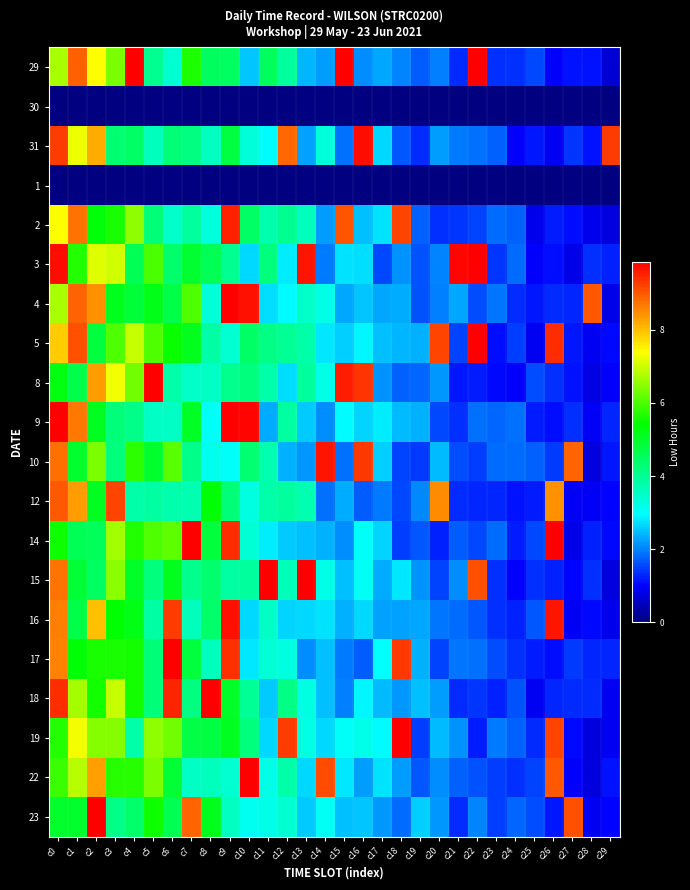

Reading right to left, list all the values displayed in this chart.

29: c29=0.7	c28=1.1	c27=1.2	c26=1.0	c25=1.6	c24=1.4	c23=1.4	c22=10.2	c21=1.3	c20=2.0	c19=1.7	c18=2.0	c17=2.3	c16=2.1	c15=9.9	c14=2.2	c13=2.4	c12=3.9	c11=4.5	c10=2.5	c9=4.5	c8=4.5	c7=5.6	c6=3.4	c5=4.0	c4=10.2	c3=6.4	c2=7.4	c1=8.9	c0=6.7
30: c29=0.0	c28=0.0	c27=0.0	c26=0.0	c25=0.0	c24=0.0	c23=0.0	c22=0.0	c21=0.0	c20=0.0	c19=0.0	c18=0.0	c17=0.0	c16=0.0	c15=0.0	c14=0.0	c13=0.0	c12=0.0	c11=0.0	c10=0.0	c9=0.0	c8=0.0	c7=0.0	c6=0.0	c5=0.0	c4=0.0	c3=0.0	c2=0.0	c1=0.0	c0=0.0
31: c29=9.2	c28=1.1	c27=1.4	c26=0.9	c25=1.2	c24=1.0	c23=1.8	c22=1.9	c21=2.0	c20=2.2	c19=1.3	c18=1.7	c17=2.7	c16=9.7	c15=1.9	c14=3.3	c13=2.3	c12=8.8	c11=2.9	c10=3.3	c9=4.8	c8=3.6	c7=4.2	c6=4.3	c5=3.6	c4=4.4	c3=4.3	c2=8.2	c1=7.3	c0=9.2
1: c29=0.0	c28=0.0	c27=0.0	c26=0.0	c25=0.0	c24=0.0	c23=0.0	c22=0.0	c21=0.0	c20=0.0	c19=0.0	c18=0.0	c17=0.0	c16=0.0	c15=0.0	c14=0.0	c13=0.0	c12=0.0	c11=0.0	c10=0.0	c9=0.0	c8=0.0	c7=0.0	c6=0.0	c5=0.0	c4=0.0	c3=0.0	c2=0.0	c1=0.0	c0=0.0
2: c29=0.7	c28=0.9	c27=1.1	c26=1.2	c25=0.9	c24=1.7	c23=1.8	c22=1.5	c21=1.4	c20=1.4	c19=1.7	c18=9.2	c17=2.7	c16=2.5	c15=9.0	c14=2.2	c13=3.6	c12=4.0	c11=3.7	c10=4.4	c9=9.5	c8=3.3	c7=3.9	c6=3.5	c5=4.3	c4=6.5	c3=5.6	c2=5.3	c1=8.7	c0=7.4
3: c29=1.2	c28=1.4	c27=0.8	c26=1.1	c25=1.0	c24=1.8	c23=1.4	c22=10.0	c21=9.8	c20=2.0	c19=1.6	c18=2.1	c17=1.5	c16=2.7	c15=2.8	c14=1.9	c13=9.7	c12=2.8	c11=4.2	c10=2.7	c9=4.0	c8=4.6	c7=4.9	c6=4.4	c5=6.0	c4=4.6	c3=7.0	c2=7.1	c1=5.7	c0=9.7
4: c29=0.8	c28=9.0	c27=1.3	c26=1.3	c25=1.2	c24=1.3	c23=1.9	c22=1.6	c21=2.3	c20=2.0	c19=1.7	c18=2.3	c17=2.3	c16=2.5	c15=2.3	c14=3.2	c13=3.5	c12=2.9	c11=2.7	c10=9.7	c9=9.9	c8=3.3	c7=6.0	c6=4.7	c5=5.2	c4=4.9	c3=5.1	c2=8.4	c1=8.9	c0=6.7
5: c29=1.1	c28=0.9	c27=1.2	c26=9.4	c25=0.9	c24=1.5	c23=1.1	c22=9.9	c21=1.5	c20=9.2	c19=2.4	c18=2.4	c17=2.5	c16=2.9	c15=2.6	c14=2.8	c13=3.8	c12=4.0	c11=4.1	c10=4.4	c9=3.4	c8=3.8	c7=5.1	c6=5.5	c5=6.0	c4=7.0	c3=6.0	c2=4.8	c1=9.1	c0=7.9
8: c29=1.0	c28=0.8	c27=1.1	c26=1.4	c25=1.6	c24=1.0	c23=1.0	c22=1.2	c21=1.2	c20=2.2	c19=1.8	c18=1.8	c17=2.1	c16=9.3	c15=9.6	c14=3.2	c13=3.9	c12=2.7	c11=3.8	c10=4.2	c9=4.1	c8=3.5	c7=3.5	c6=3.8	c5=10.2	c4=6.3	c3=7.3	c2=8.3	c1=4.7	c0=5.3
9: c29=1.3	c28=1.0	c27=1.3	c26=1.1	c25=1.2	c24=1.9	c23=1.8	c22=1.9	c21=1.4	c20=1.6	c19=2.4	c18=2.5	c17=2.8	c16=2.6	c15=2.9	c14=2.1	c13=2.6	c12=3.9	c11=2.3	c10=9.8	c9=9.9	c8=3.0	c7=5.1	c6=3.5	c5=3.5	c4=4.1	c3=4.3	c2=5.1	c1=8.7	c0=10.0
10: c29=1.2	c28=0.8	c27=8.9	c26=1.4	c25=1.7	c24=1.8	c23=1.8	c22=1.5	c21=1.6	c20=2.5	c19=1.4	c18=1.5	c17=2.6	c16=9.3	c15=1.9	c14=9.6	c13=2.2	c12=2.4	c11=3.7	c10=4.3	c9=3.0	c8=3.2	c7=4.1	c6=6.1	c5=5.0	c4=5.8	c3=4.2	c2=6.4	c1=5.0	c0=8.8
12: c29=1.0	c28=1.0	c27=0.9	c26=8.4	c25=1.2	c24=1.1	c23=1.3	c22=1.3	c21=1.3	c20=8.5	c19=2.1	c18=1.6	c17=1.9	c16=1.7	c15=2.3	c14=1.9	c13=3.7	c12=3.9	c11=3.8	c10=3.2	c9=4.3	c8=5.4	c7=3.7	c6=3.8	c5=3.9	c4=3.8	c3=9.2	c2=5.1	c1=8.4	c0=9.0
14: c29=1.0	c28=1.3	c27=0.8	c26=9.9	c25=1.6	c24=1.2	c23=1.8	c22=1.6	c21=1.7	c20=1.3	c19=1.7	c18=1.5	c17=2.6	c16=3.0	c15=2.1	c14=2.4	c13=2.5	c12=2.6	c11=2.8	c10=3.4	c9=9.4	c8=4.8	c7=10.0	c6=6.2	c5=6.0	c4=5.7	c3=6.7	c2=4.6	c1=4.6	c0=5.5
15: c29=0.8	c28=1.4	c27=1.0	c26=1.3	c25=1.4	c24=1.0	c23=1.4	c22=9.1	c21=2.1	c20=1.5	c19=2.1	c18=2.8	c17=2.3	c16=3.1	c15=2.5	c14=3.2	c13=10.1	c12=3.7	c11=9.9	c10=3.9	c9=3.9	c8=4.4	c7=4.1	c6=5.1	c5=4.2	c4=5.0	c3=6.5	c2=4.5	c1=4.9	c0=8.7
16: c29=0.9	c28=1.1	c27=0.9	c26=9.7	c25=1.7	c24=1.3	c23=1.4	c22=1.7	c21=1.8	c20=1.9	c19=2.3	c18=2.2	c17=2.2	c16=2.7	c15=2.4	c14=2.8	c13=2.7	c12=2.6	c11=3.5	c10=2.7	c9=9.7	c8=4.4	c7=3.6	c6=9.3	c5=3.8	c4=5.2	c3=5.4	c2=8.0	c1=4.7	c0=8.6
17: c29=1.3	c28=1.3	c27=1.5	c26=1.1	c25=1.2	c24=1.4	c23=1.6	c22=1.9	c21=1.9	c20=1.5	c19=2.4	c18=9.3	c17=3.0	c16=1.7	c15=2.0	c14=2.5	c13=2.1	c12=3.2	c11=3.4	c10=2.8	c9=9.4	c8=3.6	c7=4.8	c6=9.9	c5=4.3	c4=5.5	c3=5.6	c2=5.6	c1=5.4	c0=8.6
18: c29=0.9	c28=1.3	c27=1.3	c26=1.3	c25=0.9	c24=1.6	c23=1.3	c22=1.4	c21=1.3	c20=2.2	c19=2.5	c18=2.2	c17=2.5	c16=2.9	c15=2.0	c14=2.5	c13=3.3	c12=4.2	c11=2.6	c10=4.0	c9=5.0	c8=10.2	c7=4.2	c6=9.5	c5=4.3	c4=5.6	c3=7.0	c2=5.5	c1=6.7	c0=9.4
19: c29=0.9	c28=0.8	c27=1.1	c26=9.2	c25=1.3	c24=1.8	c23=1.9	c22=1.2	c21=2.1	c20=2.5	c19=1.5	c18=10.0	c17=2.9	c16=3.2	c15=3.0	c14=2.7	c13=3.2	c12=9.3	c11=2.7	c10=4.2	c9=5.1	c8=4.8	c7=4.8	c6=6.3	c5=6.5	c4=3.8	c3=6.5	c2=6.5	c1=7.3	c0=5.7
22: c29=1.1	c28=0.8	c27=1.0	c26=9.0	c25=1.5	c24=1.4	c23=1.5	c22=1.6	c21=1.7	c20=2.1	c19=1.7	c18=2.2	c17=2.7	c16=2.2	c15=2.8	c14=9.1	c13=2.7	c12=3.8	c11=3.2	c10=10.0	c9=3.4	c8=3.6	c7=3.5	c6=4.9	c5=6.4	c4=5.7	c3=5.7	c2=8.3	c1=6.8	c0=5.9
23: c29=1.0	c28=0.9	c27=9.1	c26=1.2	c25=1.6	c24=1.8	c23=1.5	c22=2.0	c21=1.3	c20=2.2	c19=2.6	c18=1.8	c17=2.2	c16=2.5	c15=2.5	c14=3.0	c13=2.6	c12=3.4	c11=3.2	c10=3.1	c9=3.6	c8=5.2	c7=8.9	c6=4.6	c5=5.5	c4=4.4	c3=4.1	c2=10.2	c1=5.0	c0=5.0